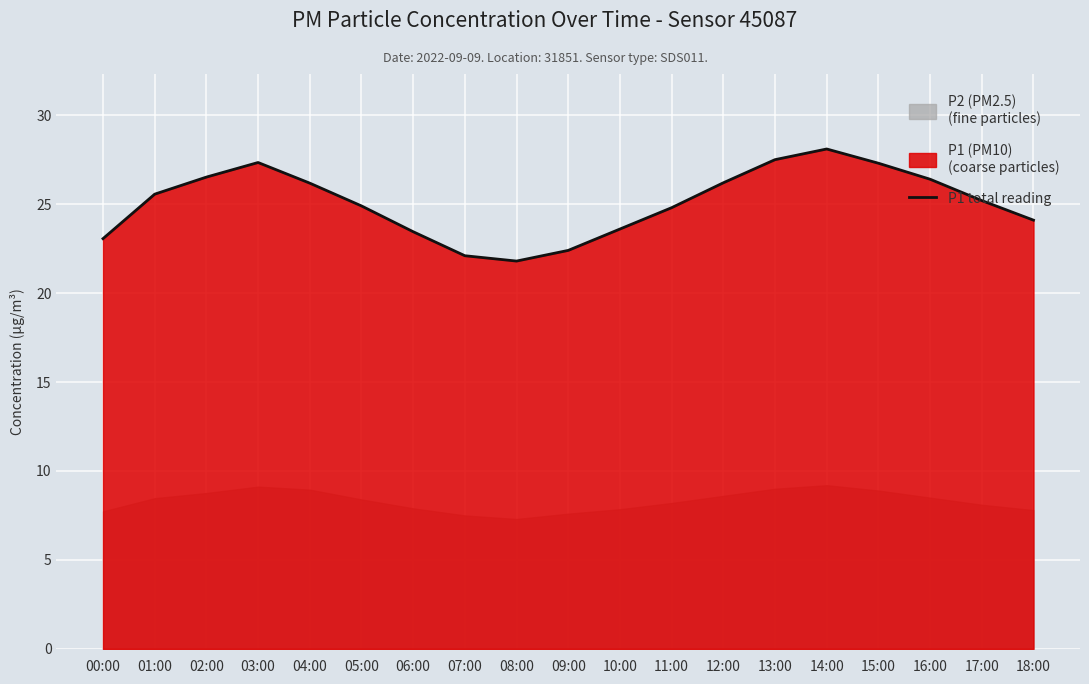

What is the label of the 2nd point from the right?

17:00